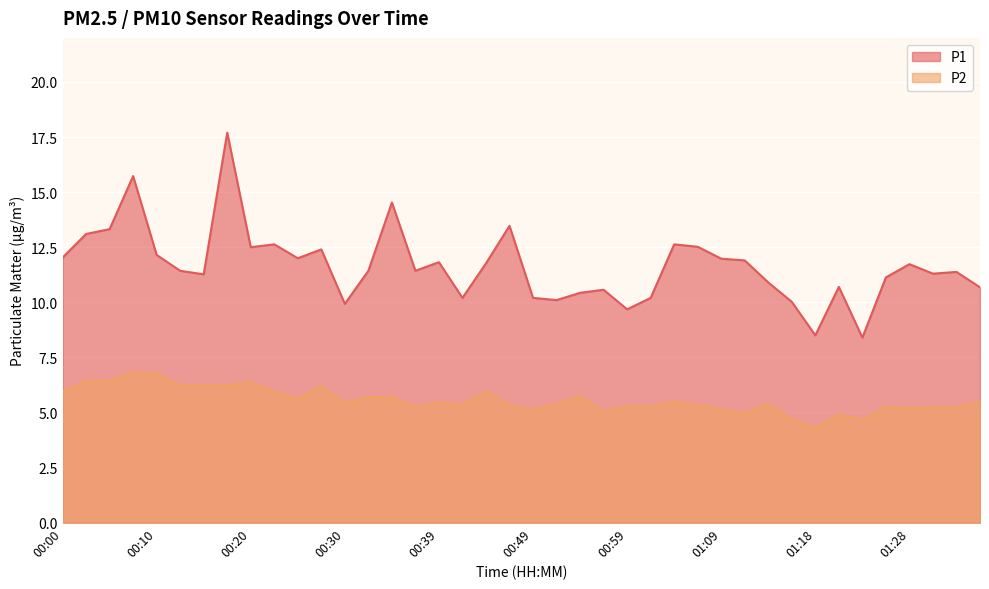

What is the total value across all series at 01:21?

15.6